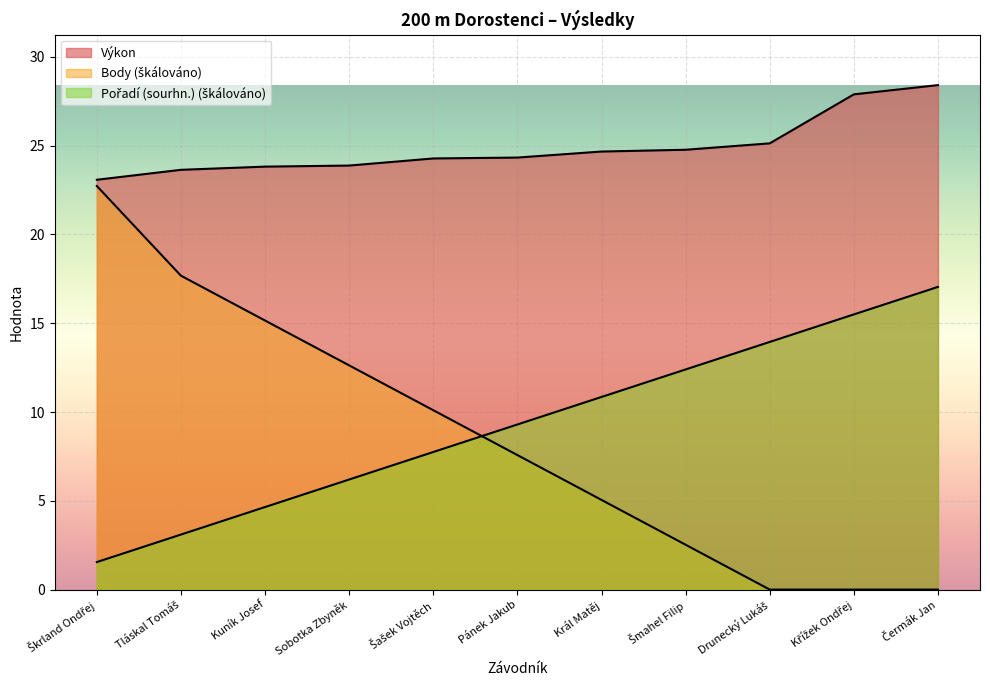

What is the sum of the Výkon values at Škrland Ondřej and Král Matěj?

47.8